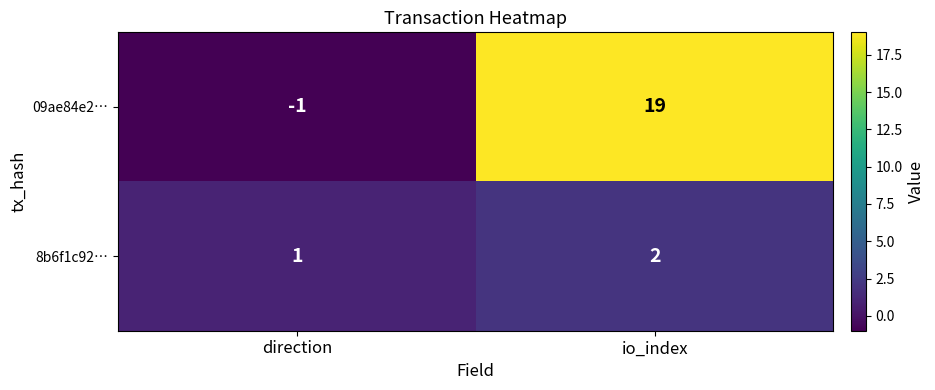

What is the smallest value displayed?

-1